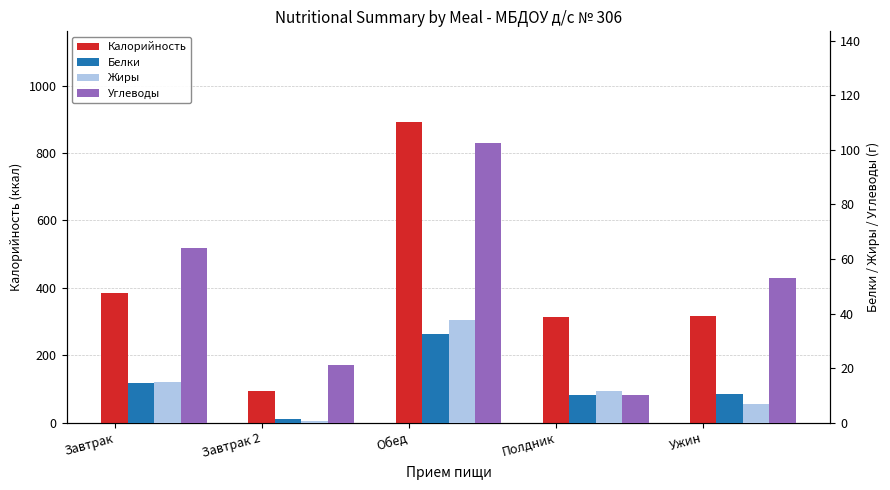

What is the total value across all series at Обед?

1065.5